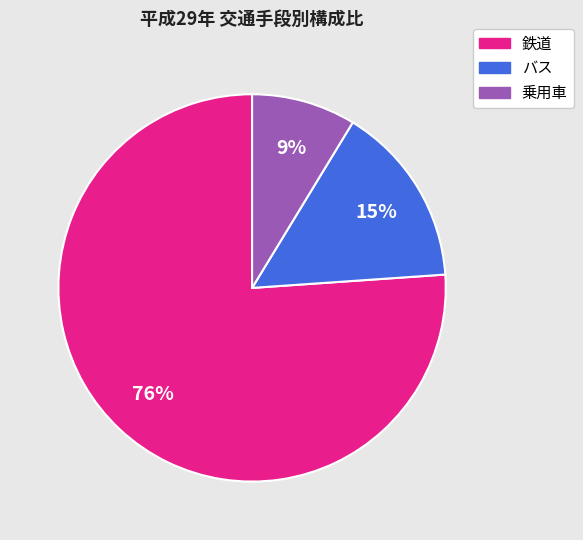

Which has a higher value, 鉄道 or 乗用車?

鉄道